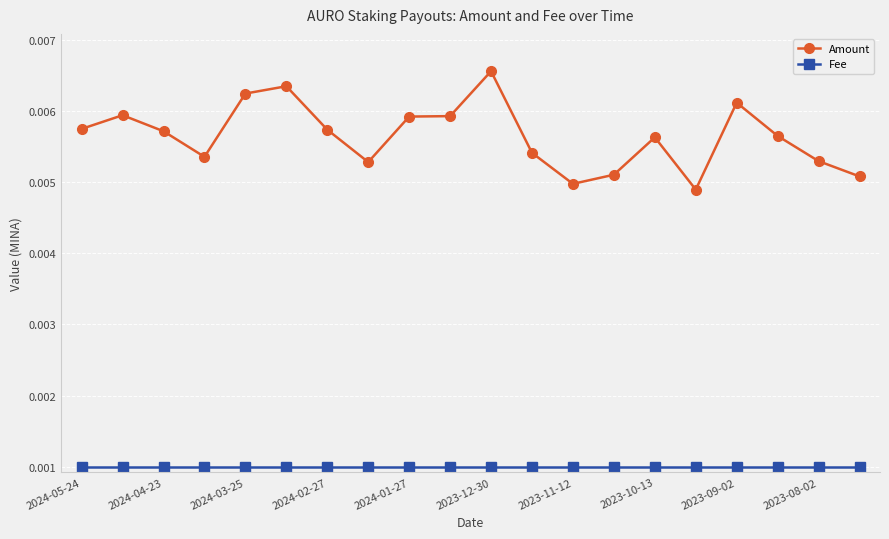

List the series in order of their overall mean, highest first.

Amount, Fee